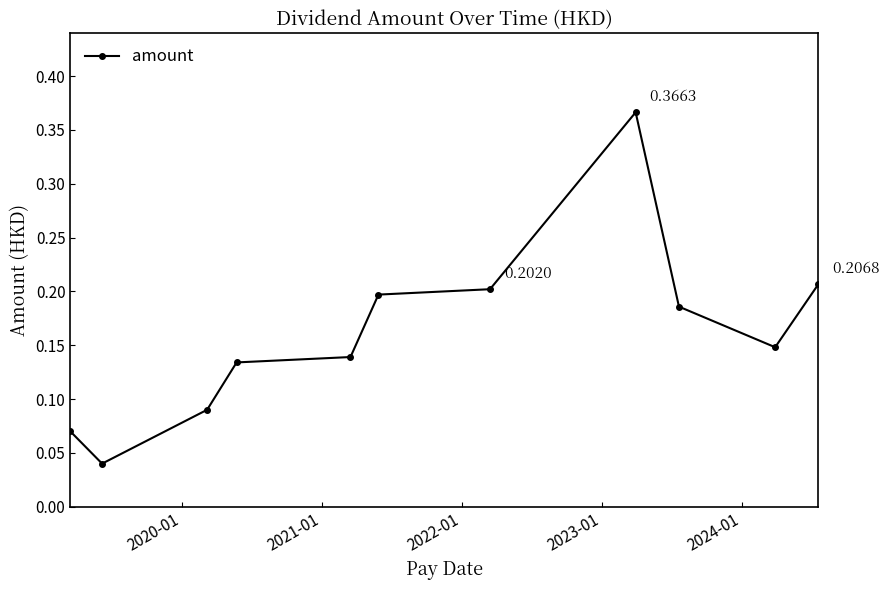

How many interior local peaks (higher than both neighbors) does the data have?

1